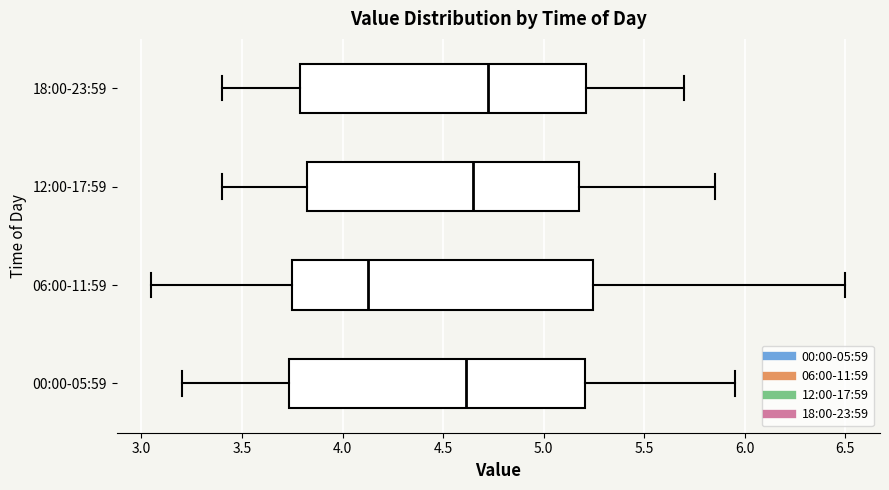

Reading bottom to top, transcribe this box plot: for each box, give where its median line is, the range the box spans, and where its two whiskers end, as read against the x-axis. The values are not printed on the chart, so give them approximately, as read against the axis.

00:00-05:59: median 4.60, box 3.75 to 5.20, whiskers 3.20 to 5.95
06:00-11:59: median 4.15, box 3.75 to 5.25, whiskers 3.05 to 6.50
12:00-17:59: median 4.65, box 3.85 to 5.20, whiskers 3.40 to 5.85
18:00-23:59: median 4.75, box 3.80 to 5.20, whiskers 3.40 to 5.70